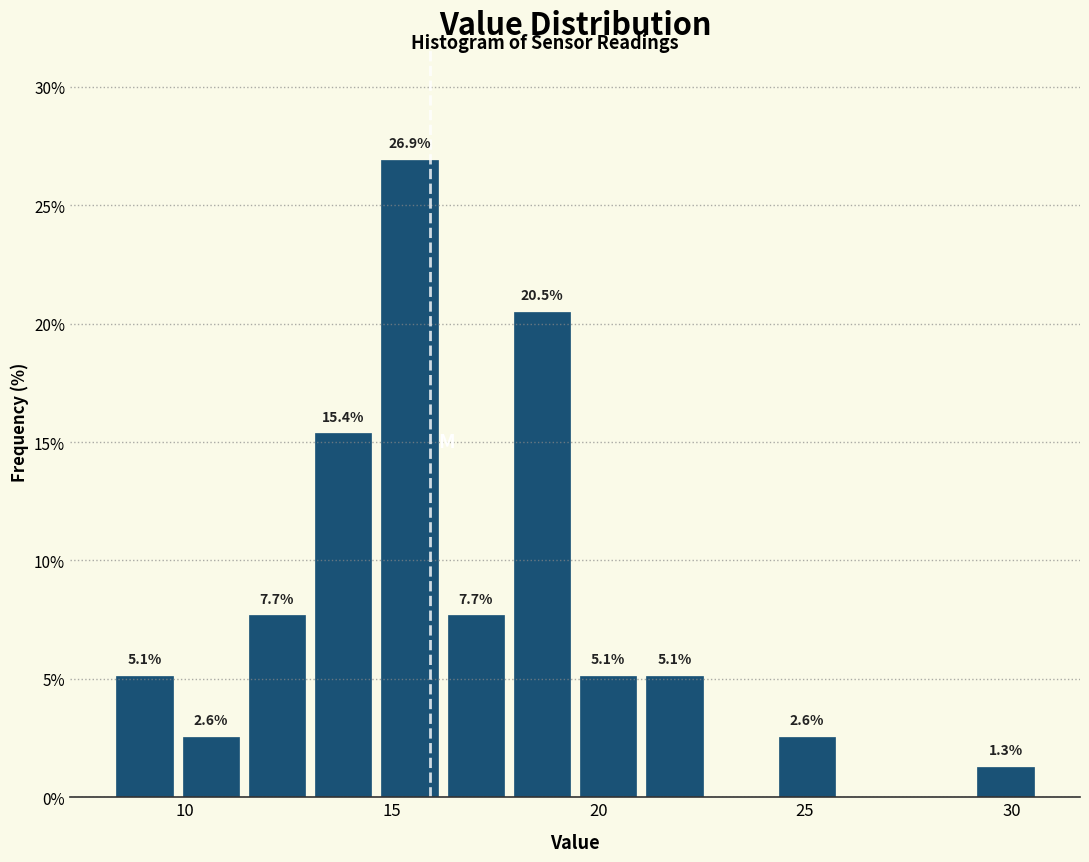

Read against the x-axis, roughly where is the centre of the tallest bar?

15.5